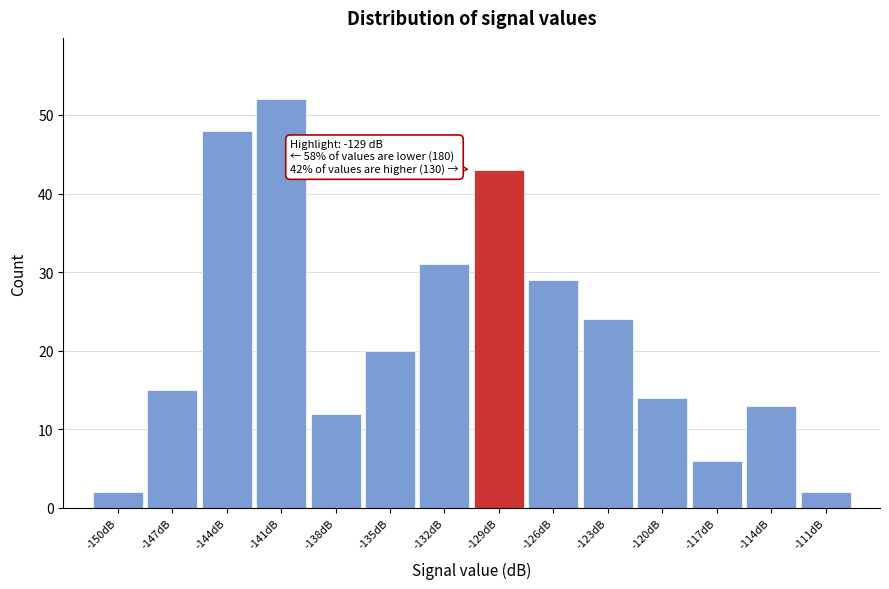

Reading right to left, transcribe all the data shown in this chart.

-111dB=2	-114dB=13	-117dB=6	-120dB=14	-123dB=24	-126dB=29	-129dB=43	-132dB=31	-135dB=20	-138dB=12	-141dB=52	-144dB=48	-147dB=15	-150dB=2